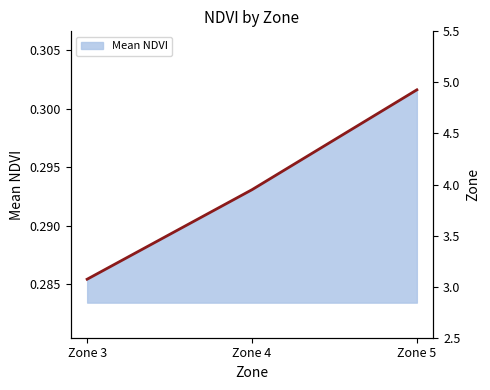

Reading right to left, transcribe all the data shown in this chart.

Mean NDVI line: 0.3	0.3	0.3
Zone: 5.0	4.0	3.0